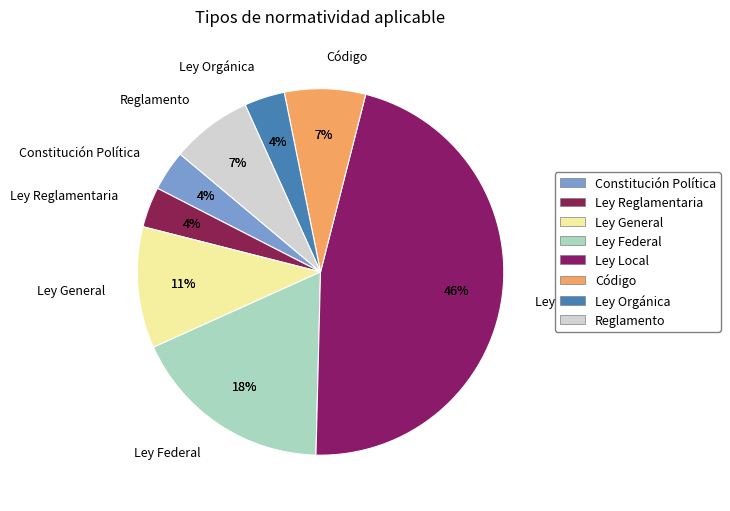

What is the change in value from Ley General to Ley Orgánica?

-2